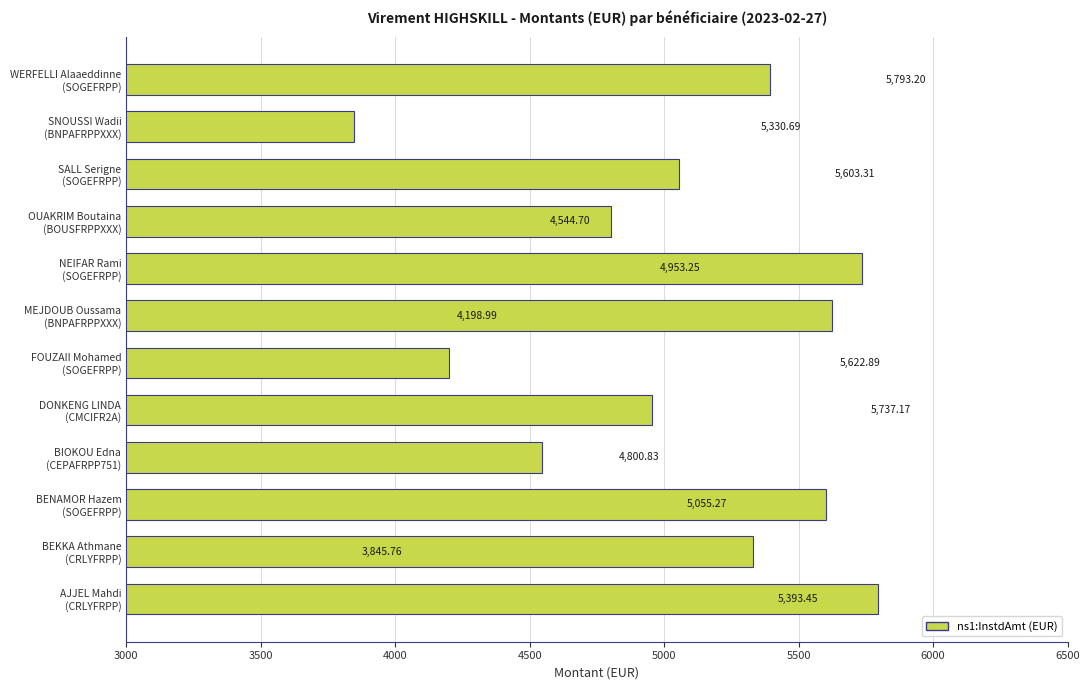

What is the sum of all values?

60879.5